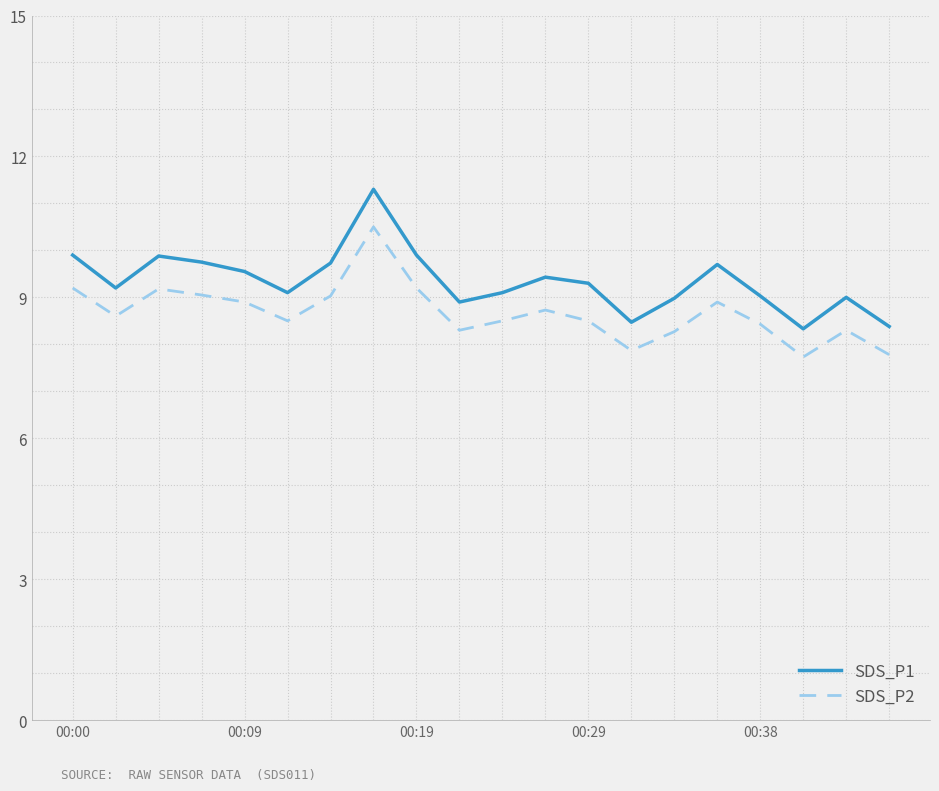

At how many categories does at least one series exceed 8?

20